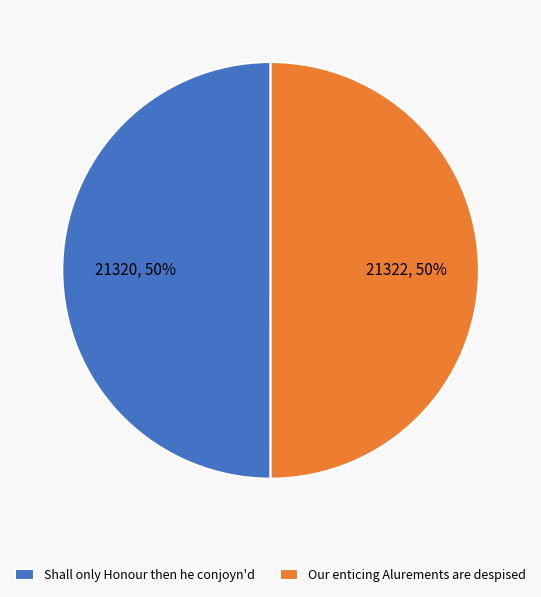

Is the sum of Our enticing Alurements are despised and Shall only Honour then he conjoyn'd greater than half?

Yes